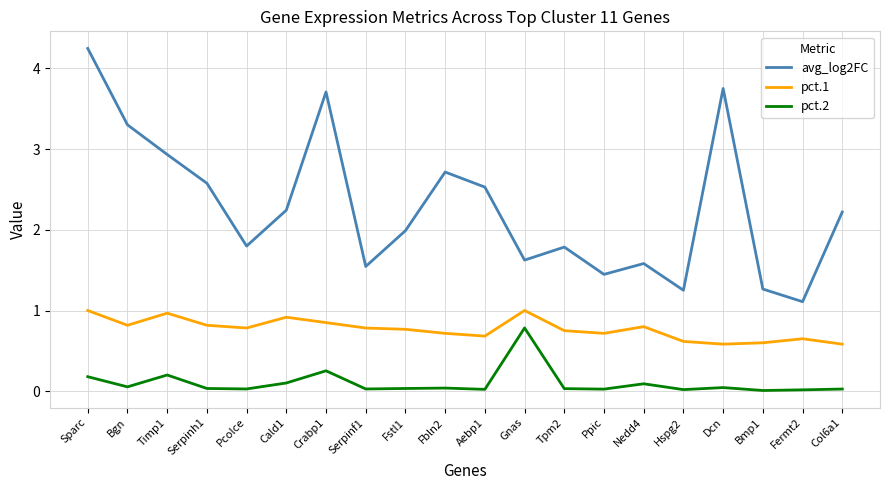

At which category is the sum across all series the highest?

Sparc